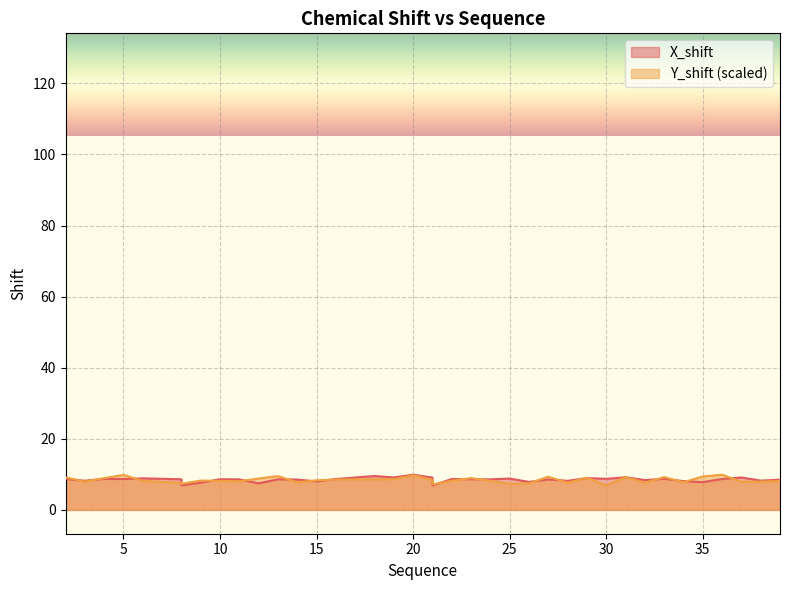

At how many categories does at least one series exceed 9?

14